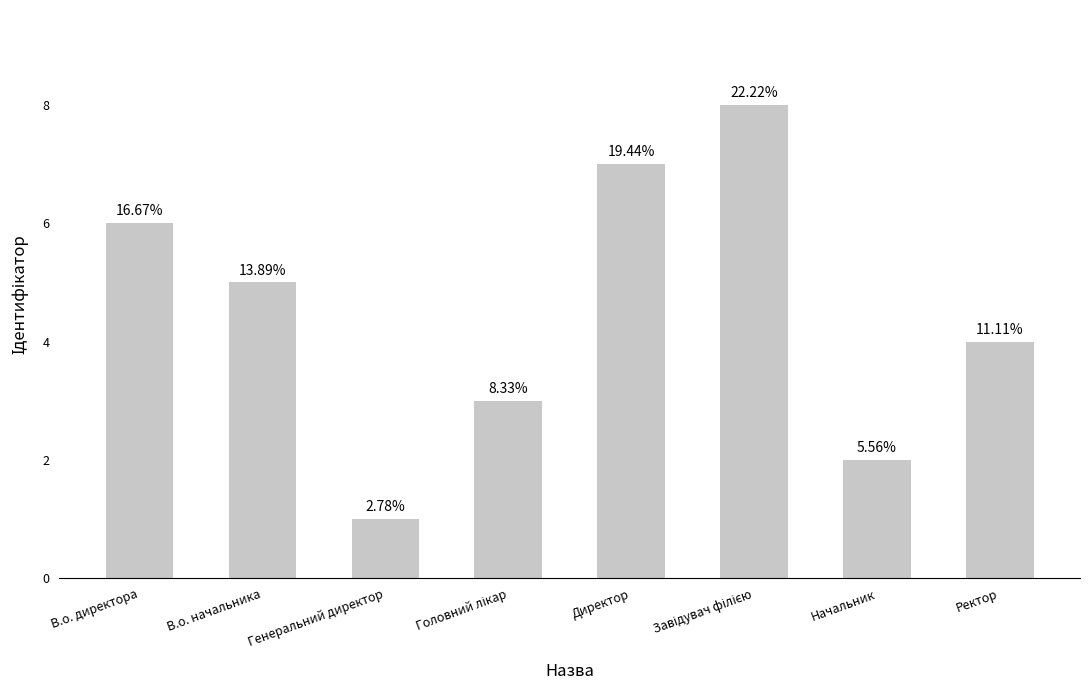

How many bars are there in total?

8